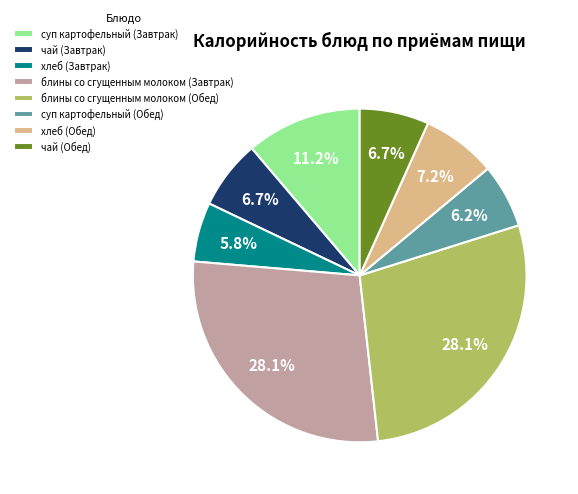

Between чай (Завтрак) and блины со сгущенным молоком (Завтрак), which is larger?

блины со сгущенным молоком (Завтрак)